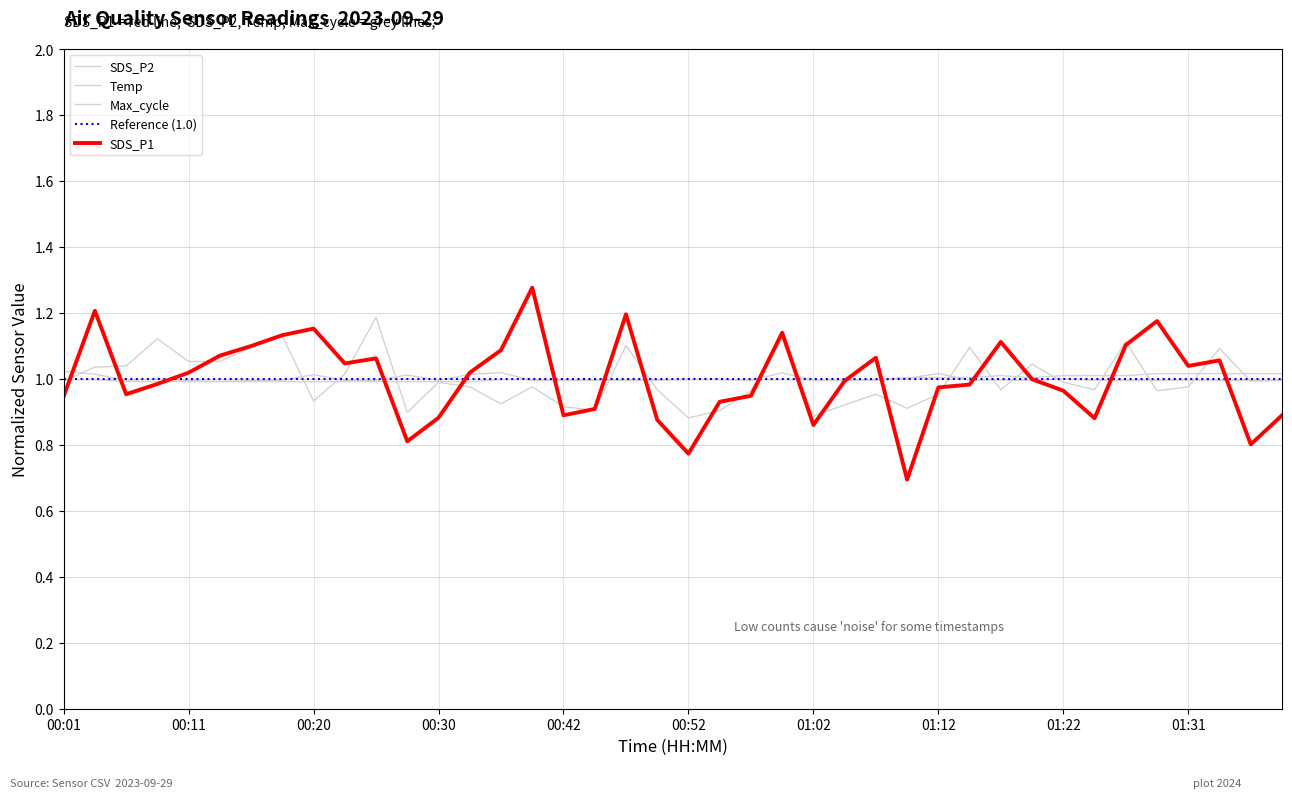

Is this an area chart (filled region under the line)?

No